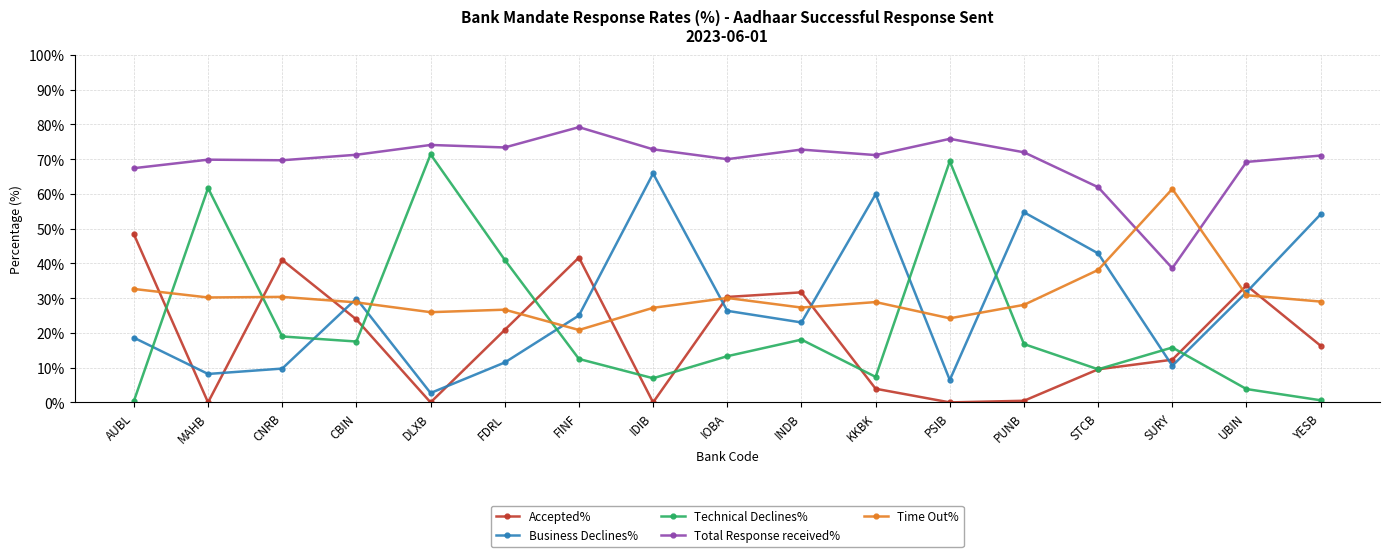

At which label does Technical Declines% first exceed 15?

MAHB